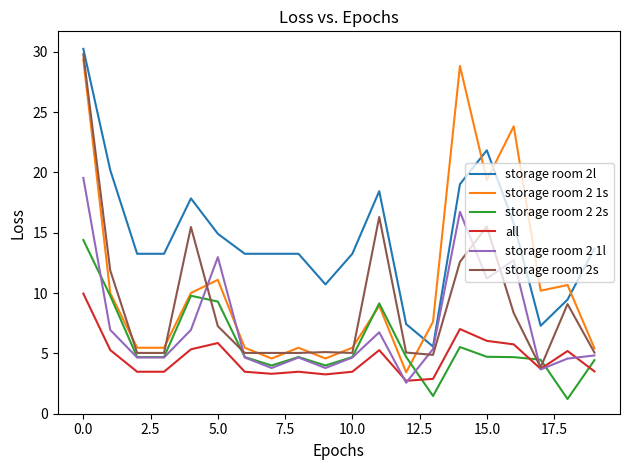

What is the minimum value for storage room 2 2s?

1.2